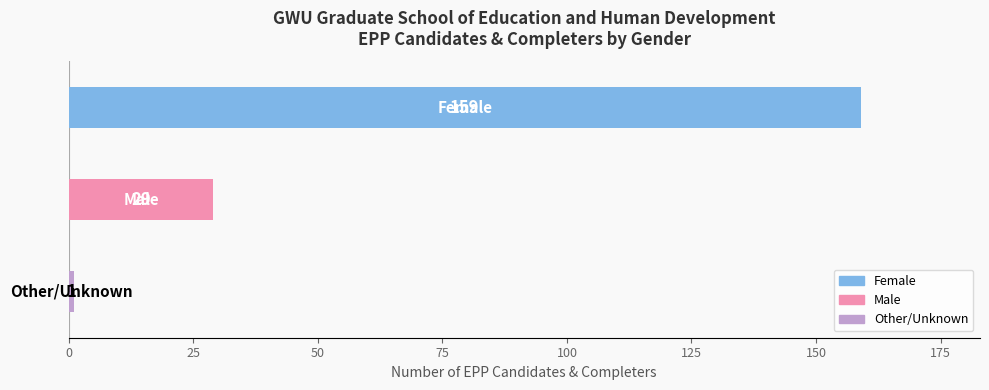

What is the value of the 1st bar from the top?

159